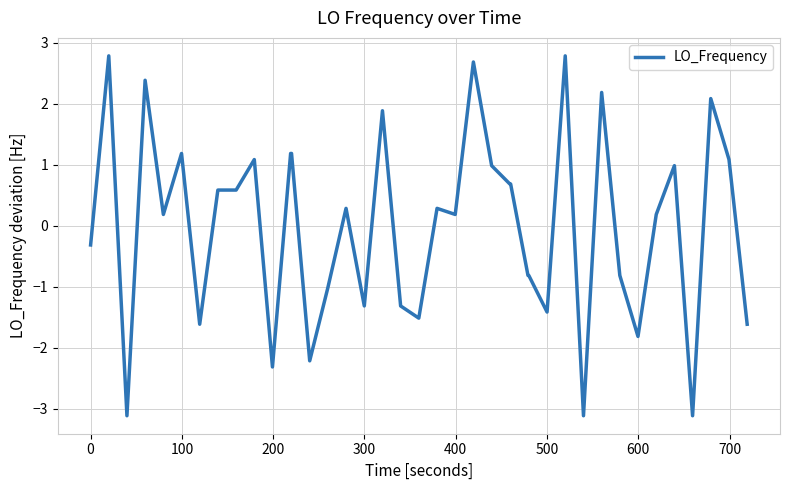

What is the difference between the maximum and minimum values?

5.9